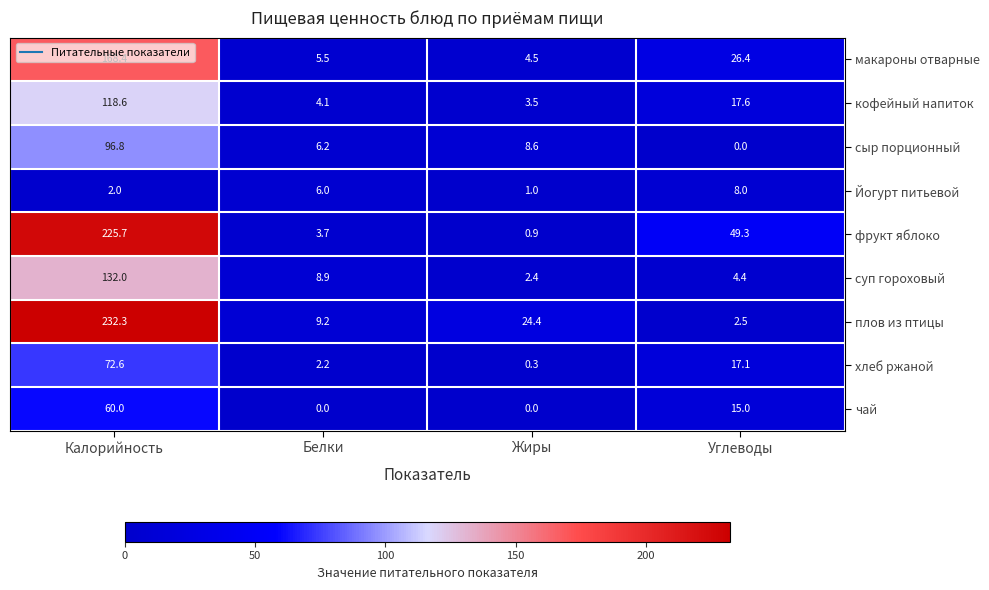

Which series changed the most between Калорийность and Углеводы?

плов из птицы